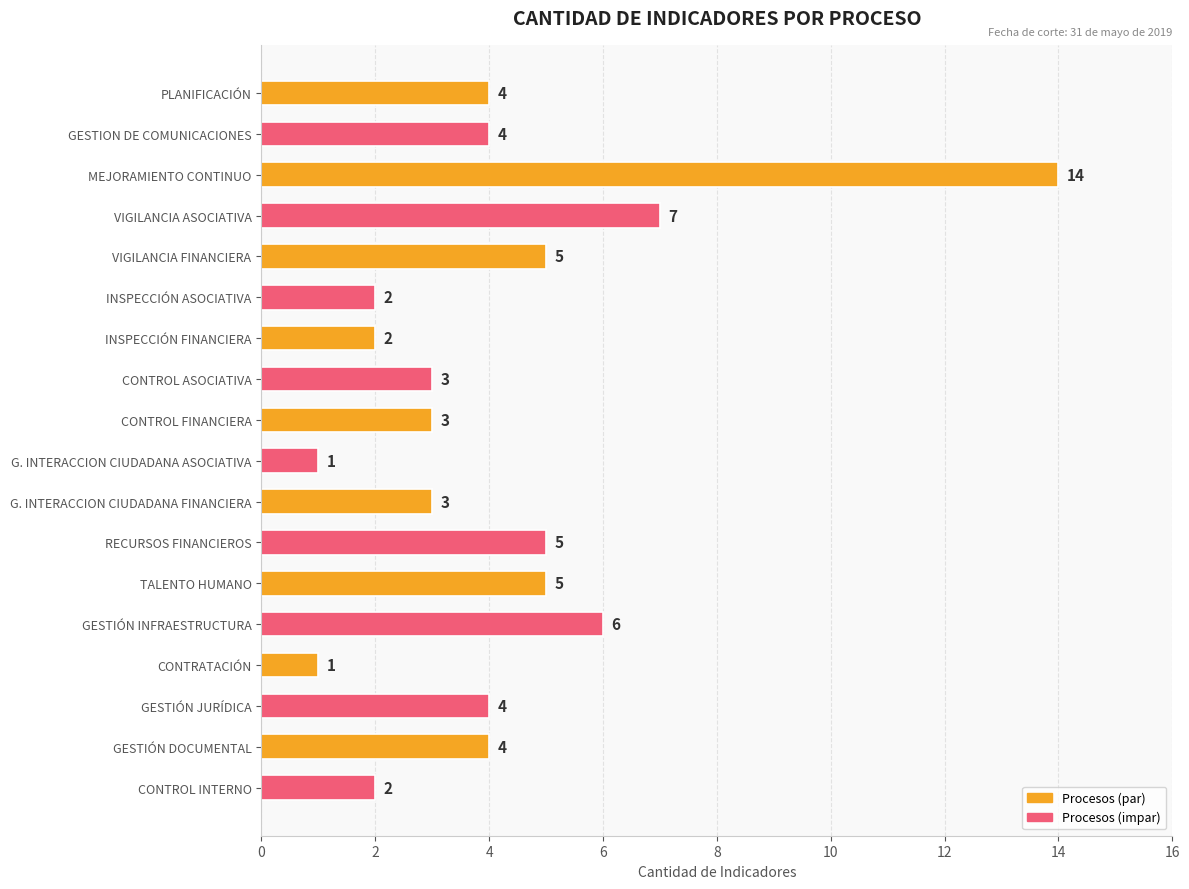

What is the label of the 3rd bar from the bottom?

GESTIÓN JURÍDICA